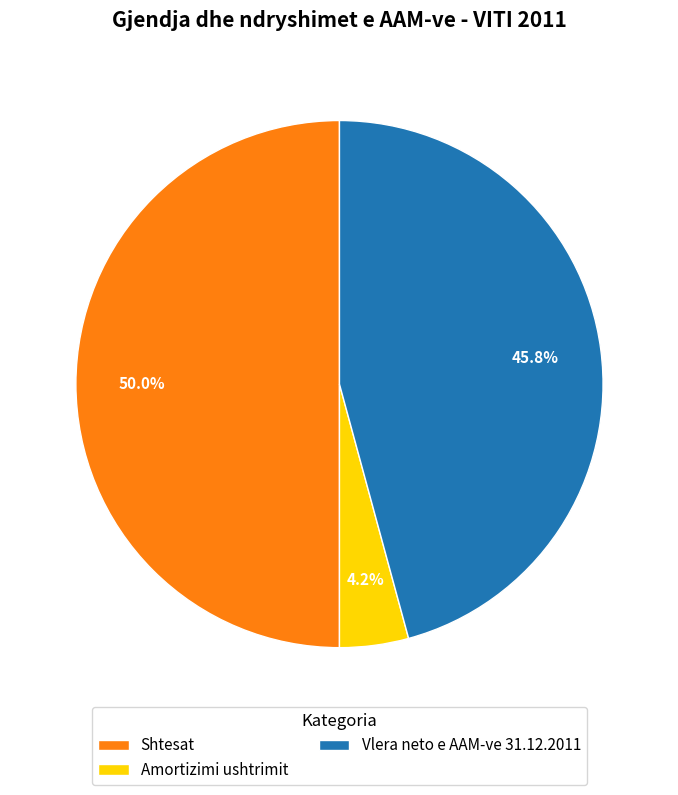

Between Shtesat and Vlera neto e AAM-ve 31.12.2011, which is larger?

Shtesat